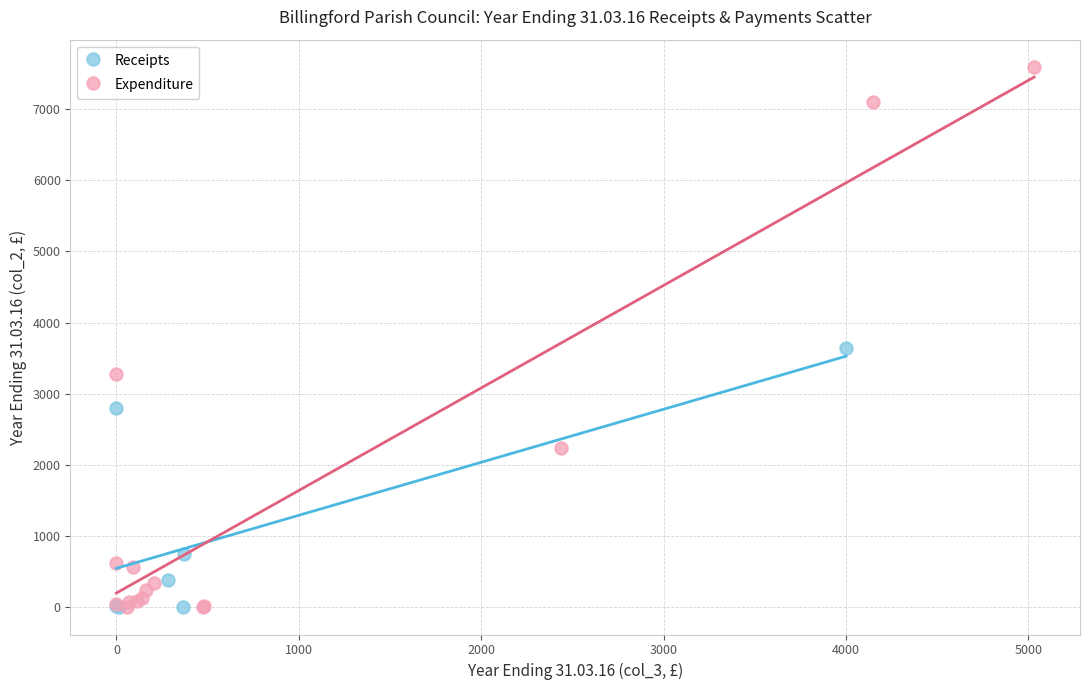

Which series contains the highest Y value?

Expenditure